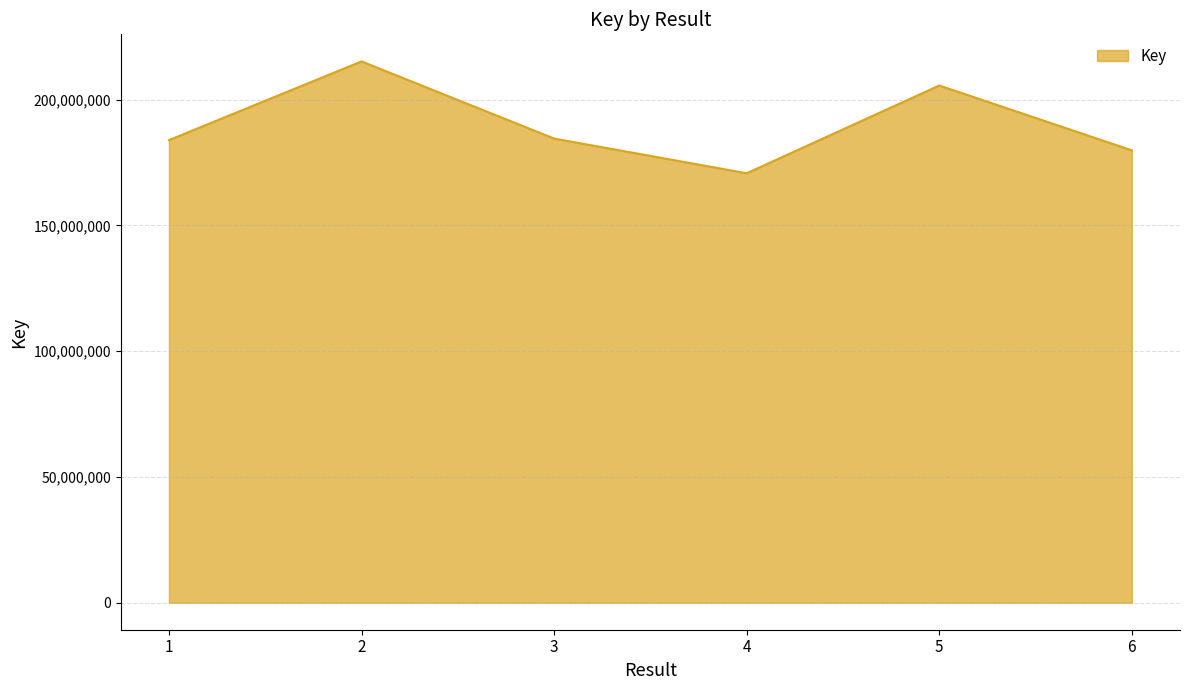

What is the maximum value shown in the chart?

215183395